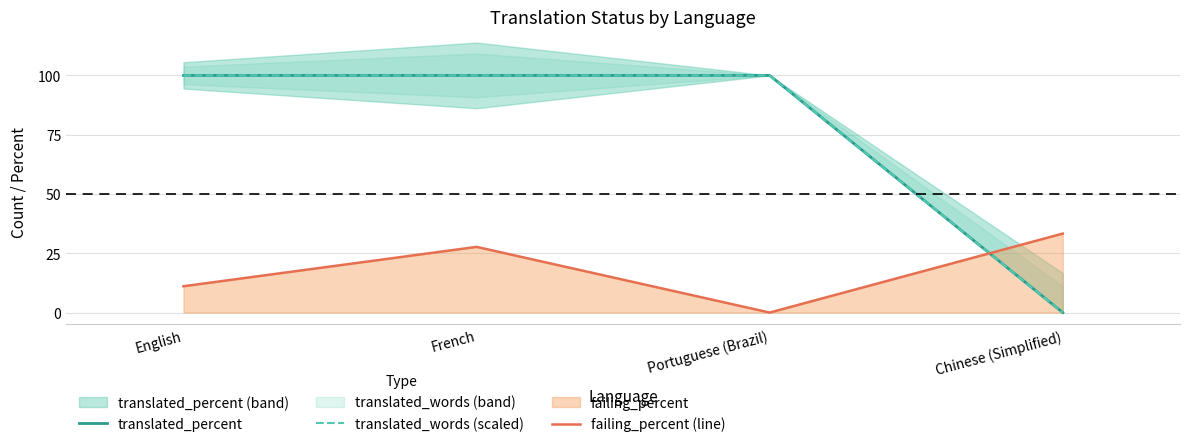

Reading right to left, what are all the values shown in this chart?

translated_percent: Chinese (Simplified)=0.0	Portuguese (Brazil)=100.0	French=100.0	English=100.0
translated_words (scaled): Chinese (Simplified)=0.0	Portuguese (Brazil)=100.0	French=100.0	English=100.0
failing_percent (line): Chinese (Simplified)=33.3	Portuguese (Brazil)=0.0	French=27.7	English=11.1